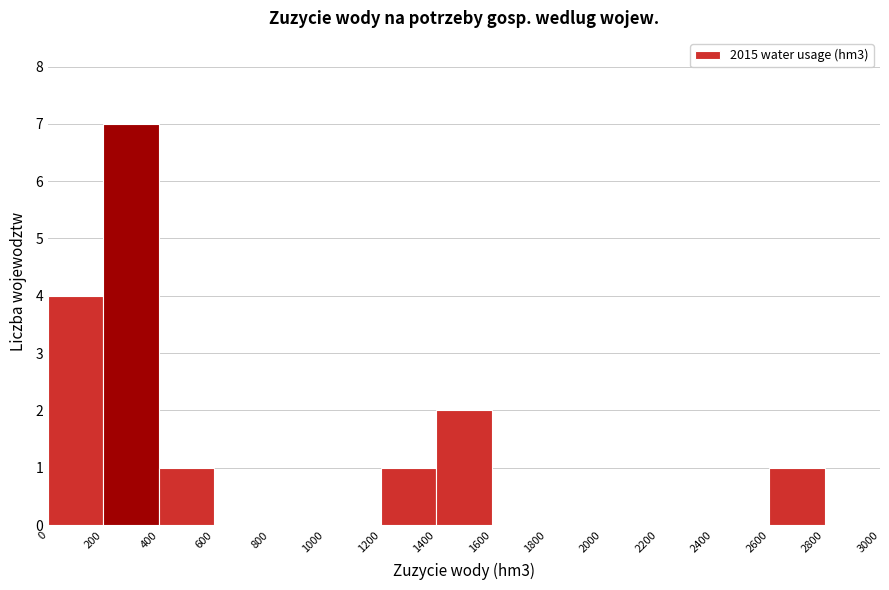

What is the height of the bar covering 200 to 400 on the x-axis? The values are not printed on the chart, so give them approximately, as read against the axis.

7